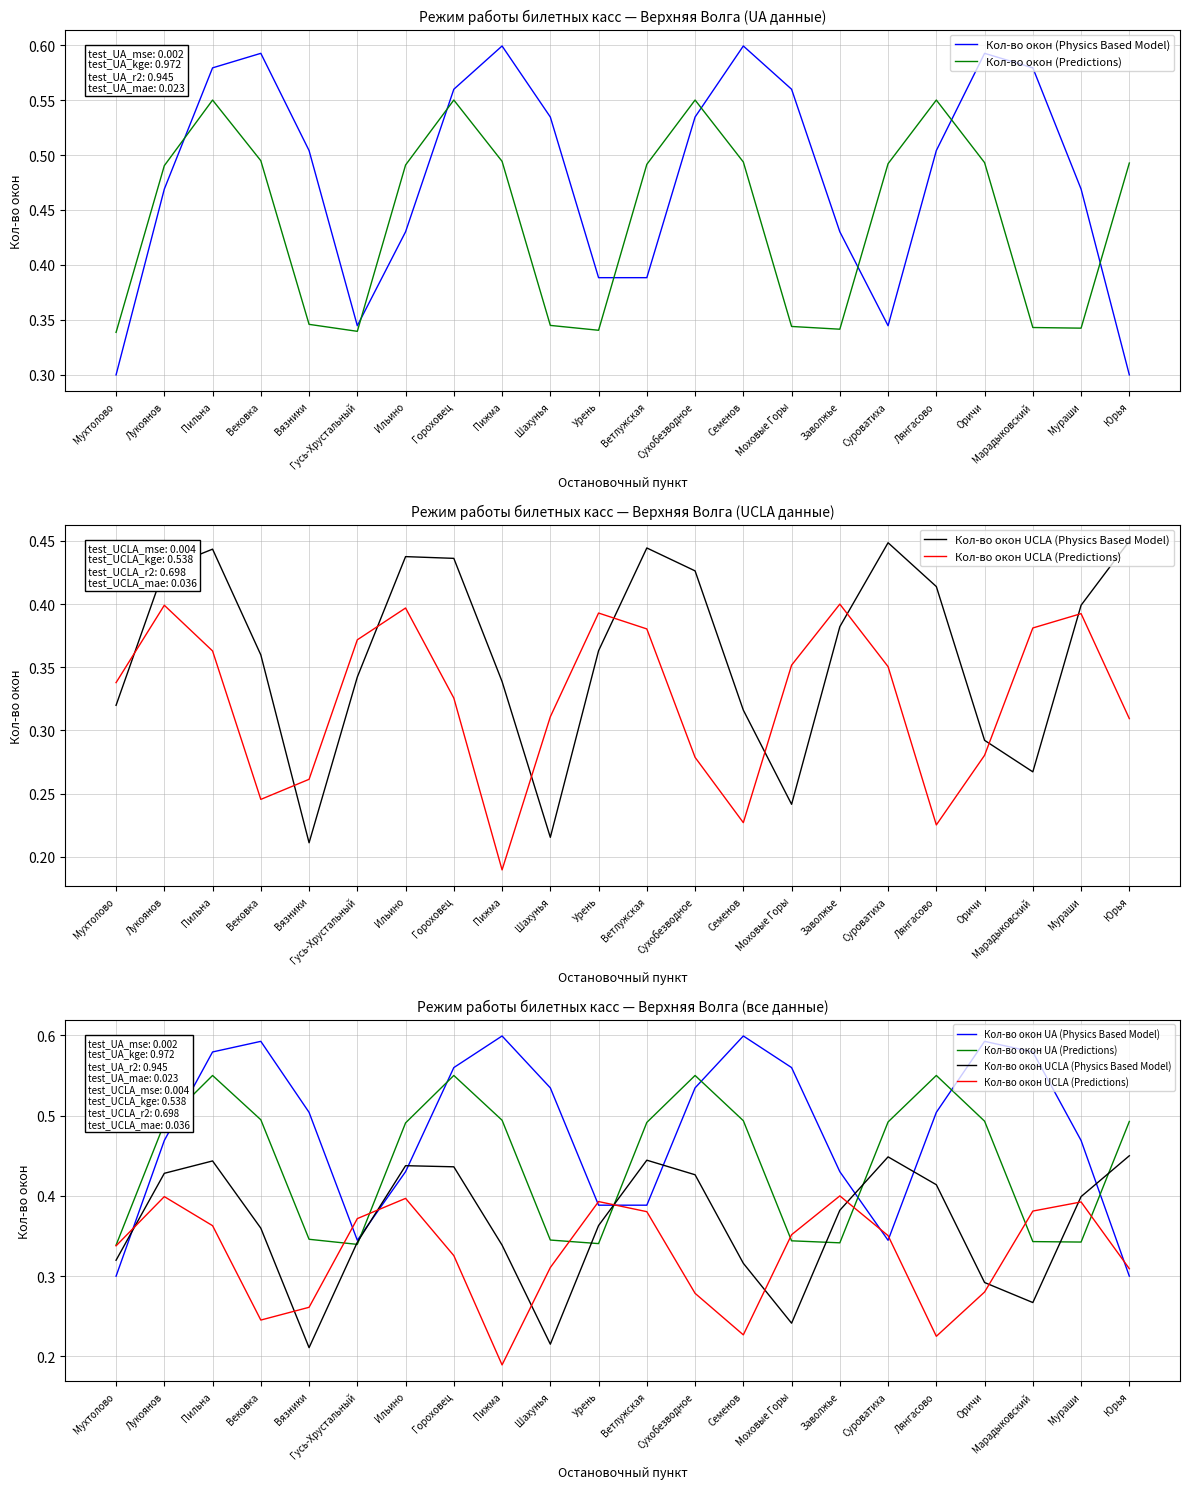

What are all the series names shown in the legend?

Кол-во окон (Physics Based Model), Кол-во окон (Predictions), Кол-во окон UCLA (Physics Based Model), Кол-во окон UCLA (Predictions), Кол-во окон UA (Physics Based Model), Кол-во окон UA (Predictions)